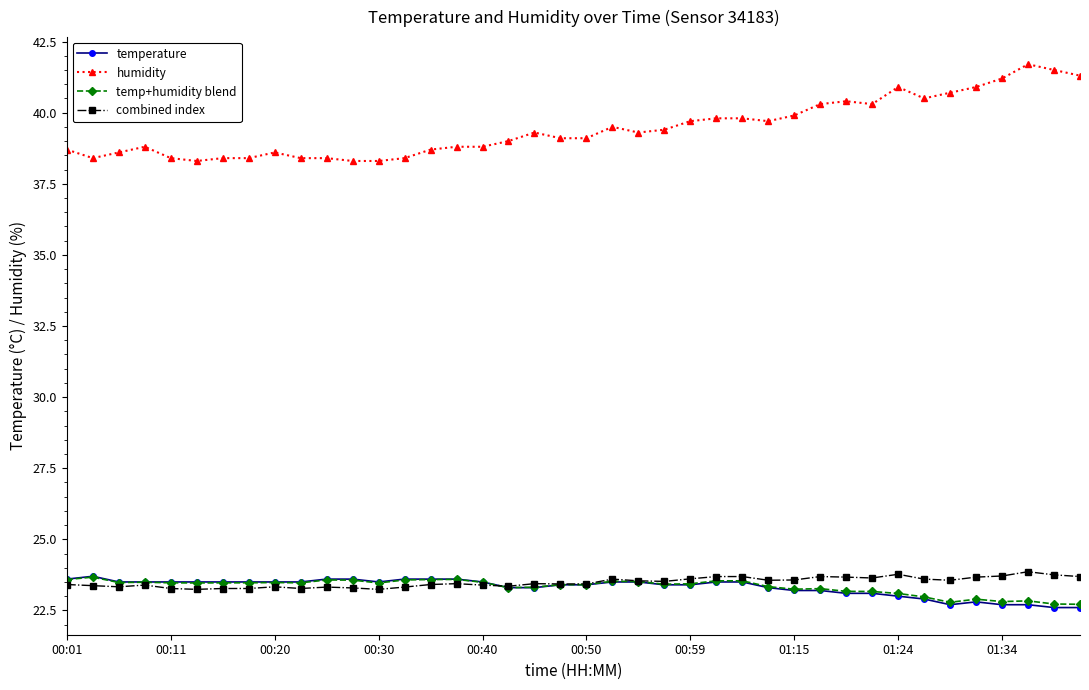

Does the chart display data point markers on the line(s)?

Yes